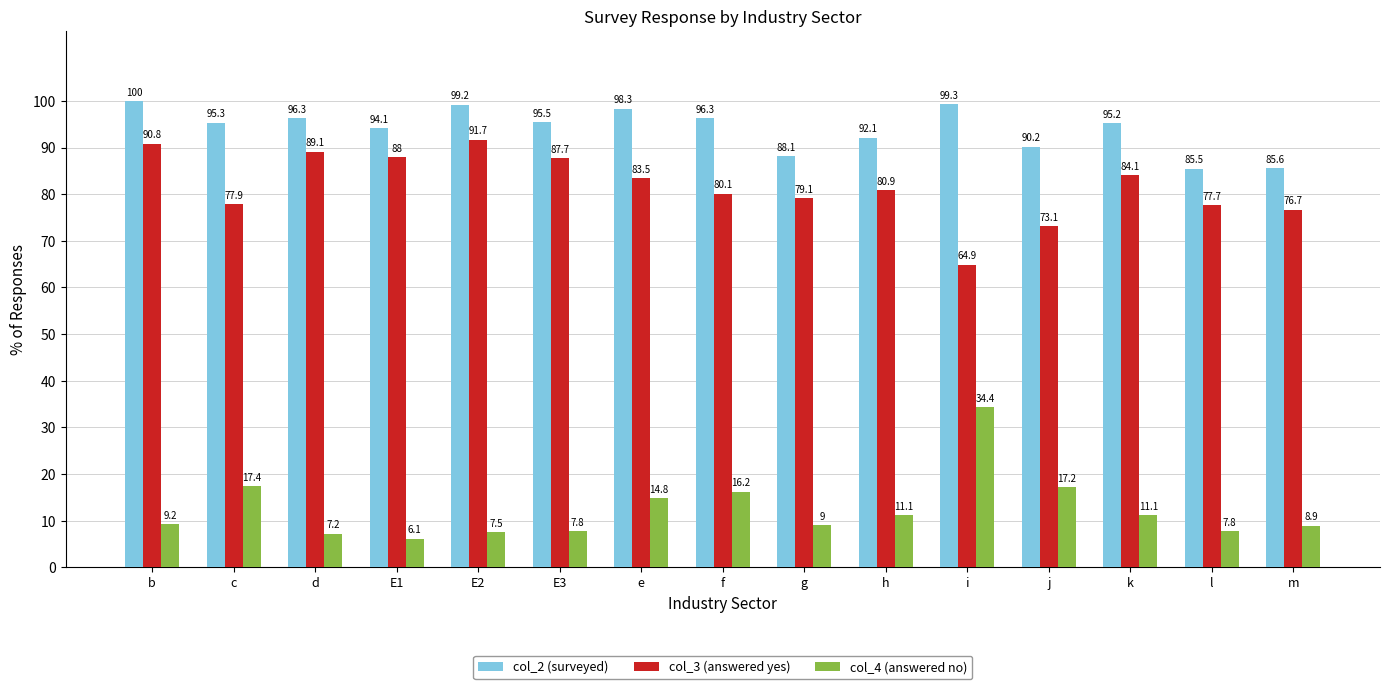

What are all the series names shown in the legend?

col_2 (surveyed), col_3 (answered yes), col_4 (answered no)